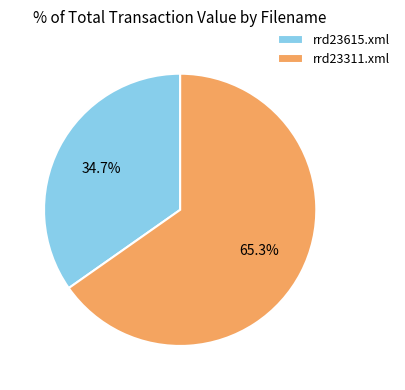

To the nearest percent, what is the average slice percentage?

50%